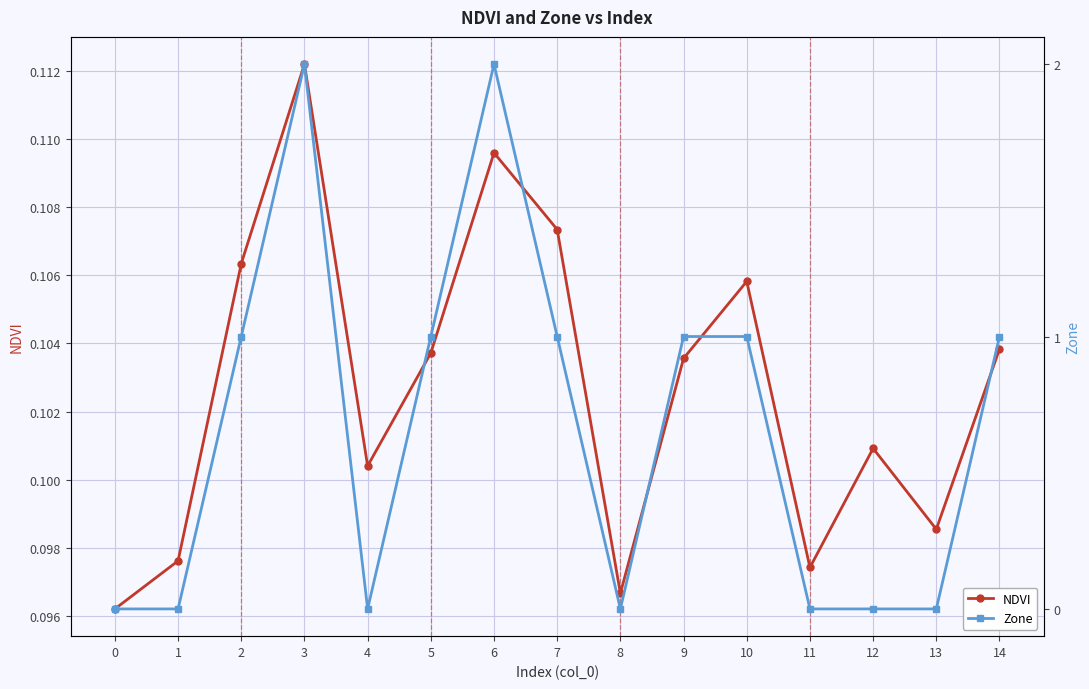

What is the difference between the maximum and minimum values in the Zone series?

2.0